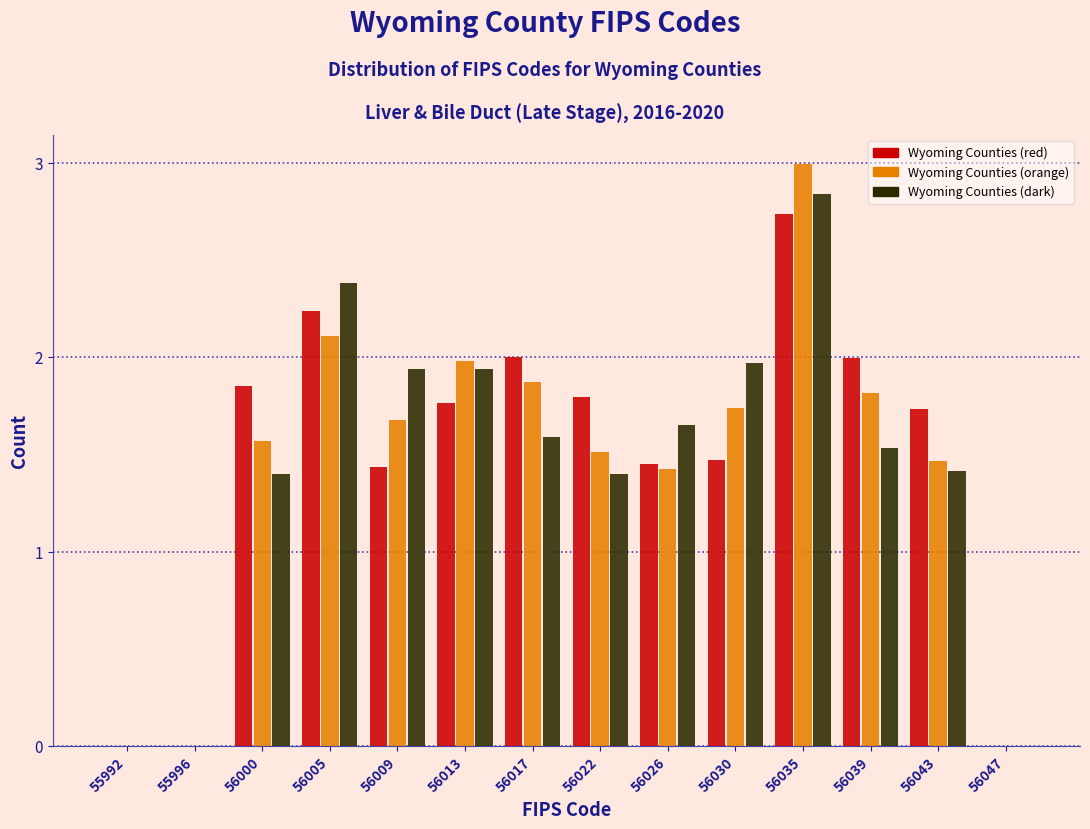

What is the sum of all Wyoming Counties (red) values?

20.5